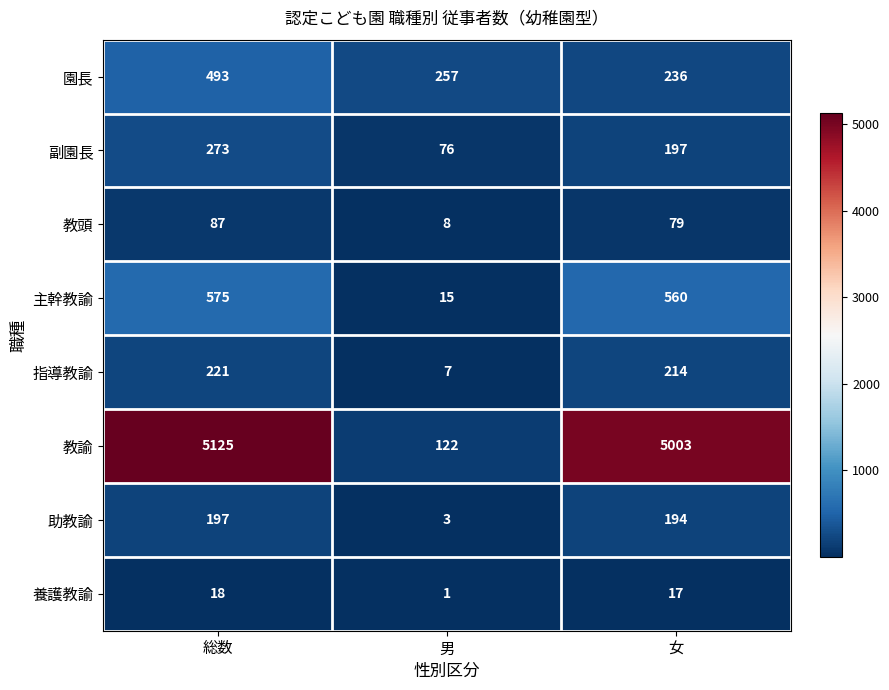

What is the average value of the 園長 series?

329